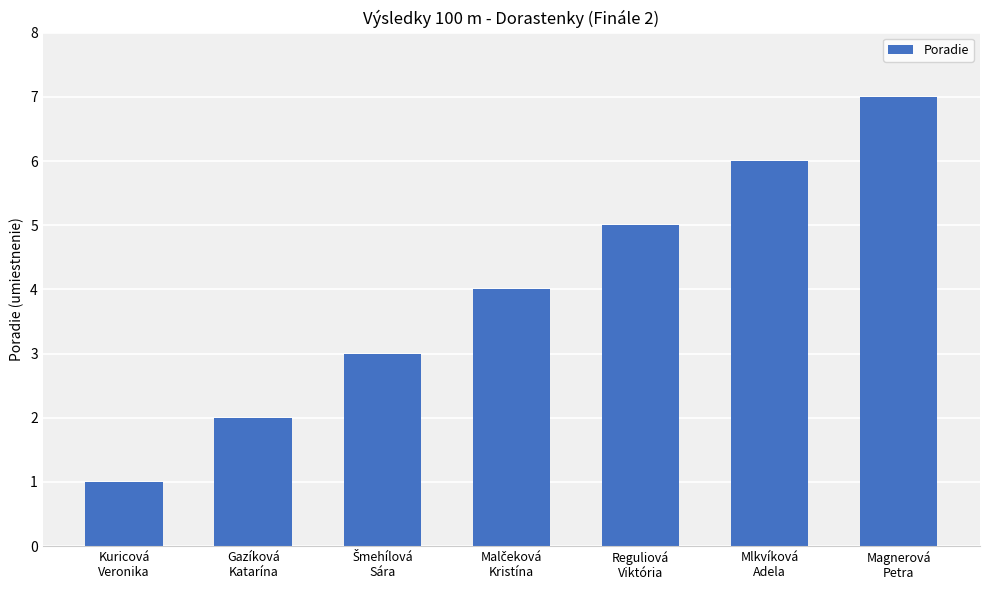

How many data points are less than 4?

3